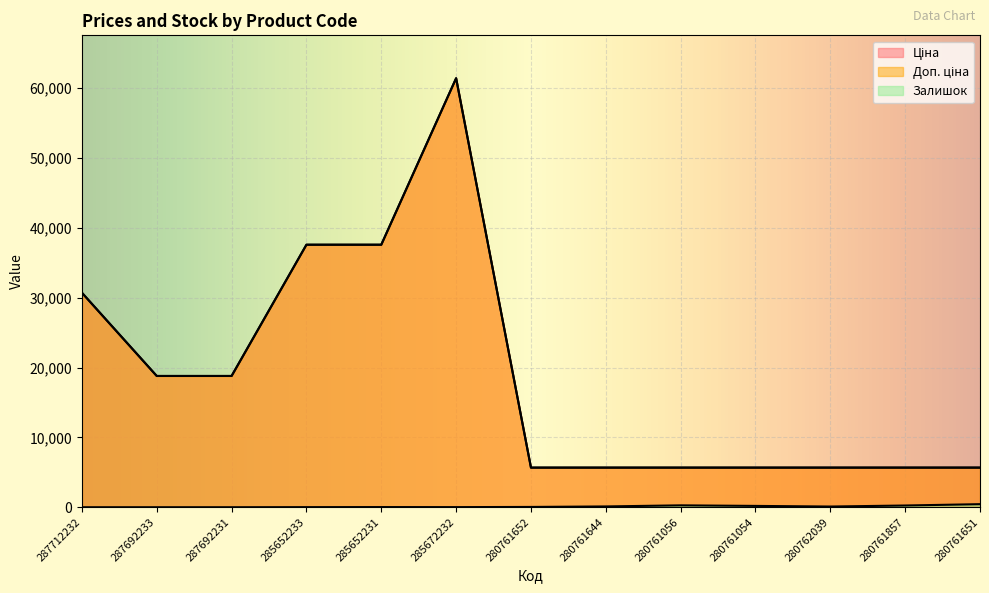

What is the label of the 9th point from the left?

280761056